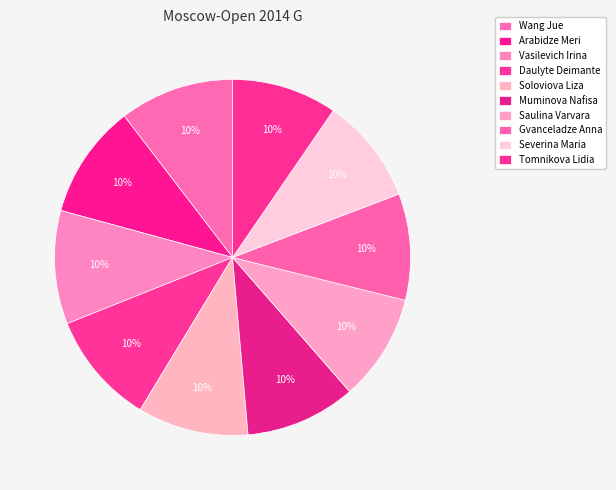

Is Daulyte Deimante the majority of the pie?

No